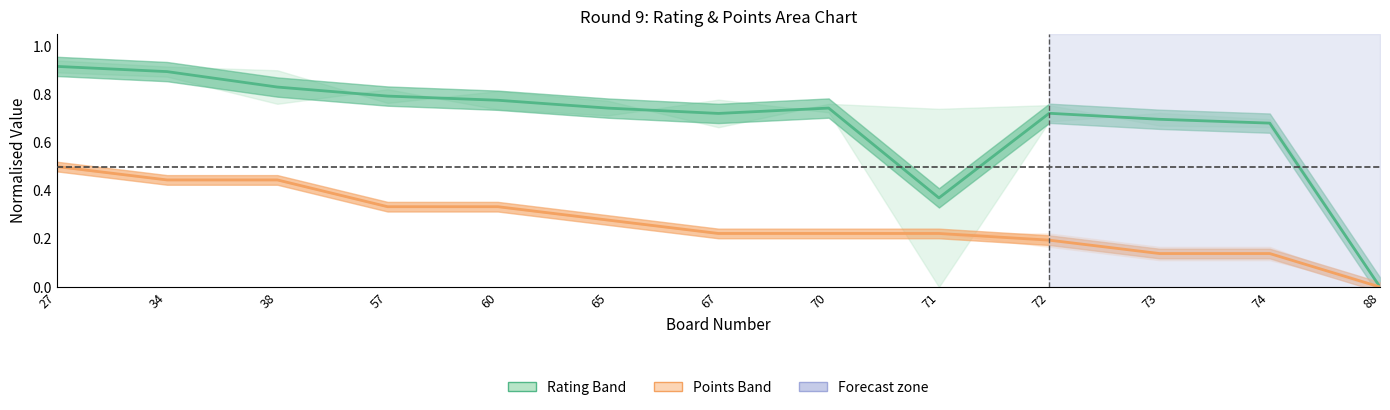

Between 67 and 27, which is larger?

27